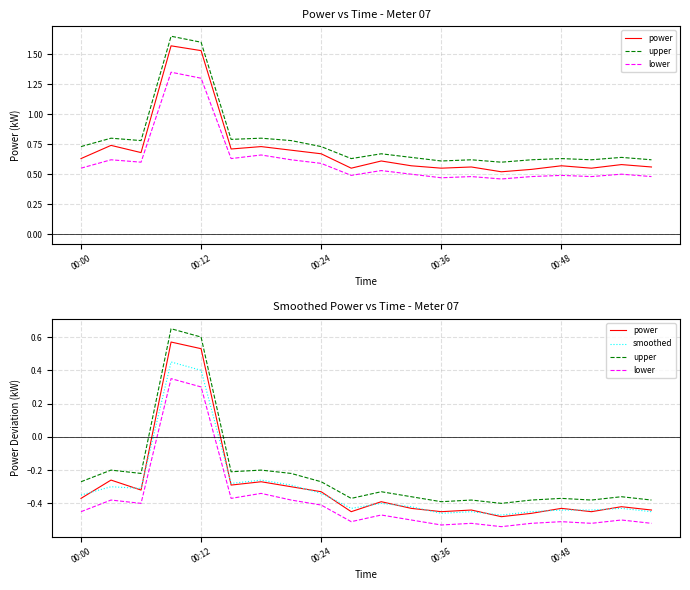

In upper, how many points are higher than both neighbors (excluding endpoints)?

7